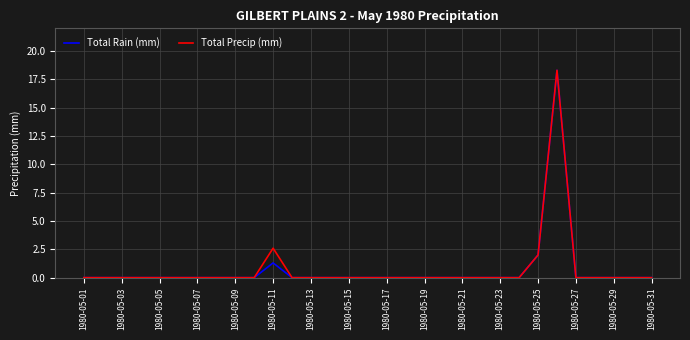

What is the maximum value shown in the chart?

18.3